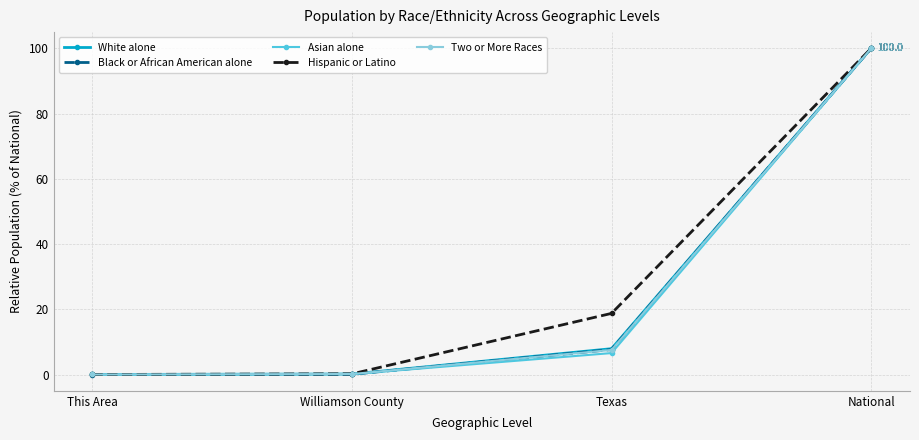

True or false: Black or African American alone has more than 0 points higher than both neighbors.

False